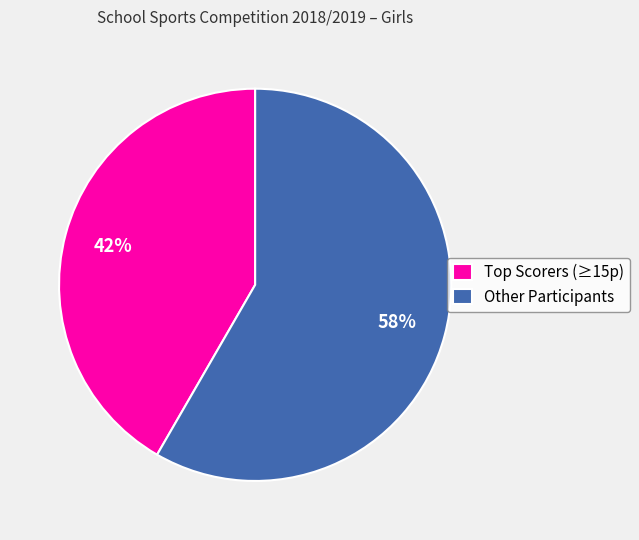

To the nearest percent, what is the average slice percentage?

50%